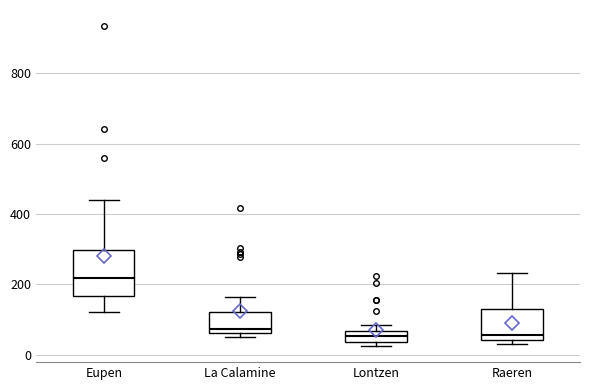

Which box is the tallest, from its lower edge to its upper edge?

Eupen